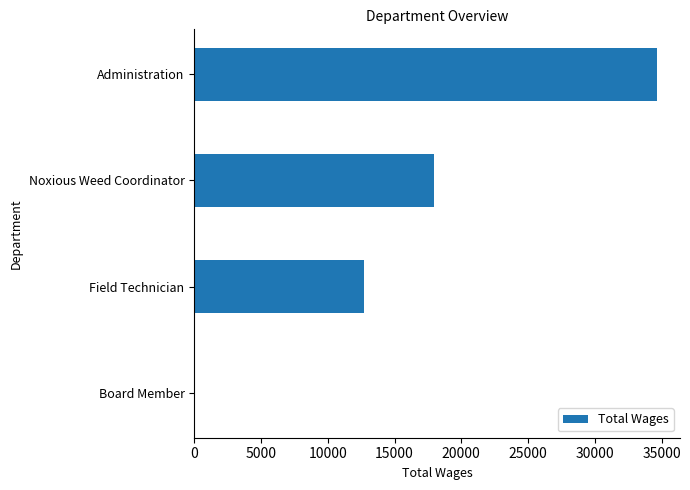

Is it true that the value at Field Technician is 5096?

False